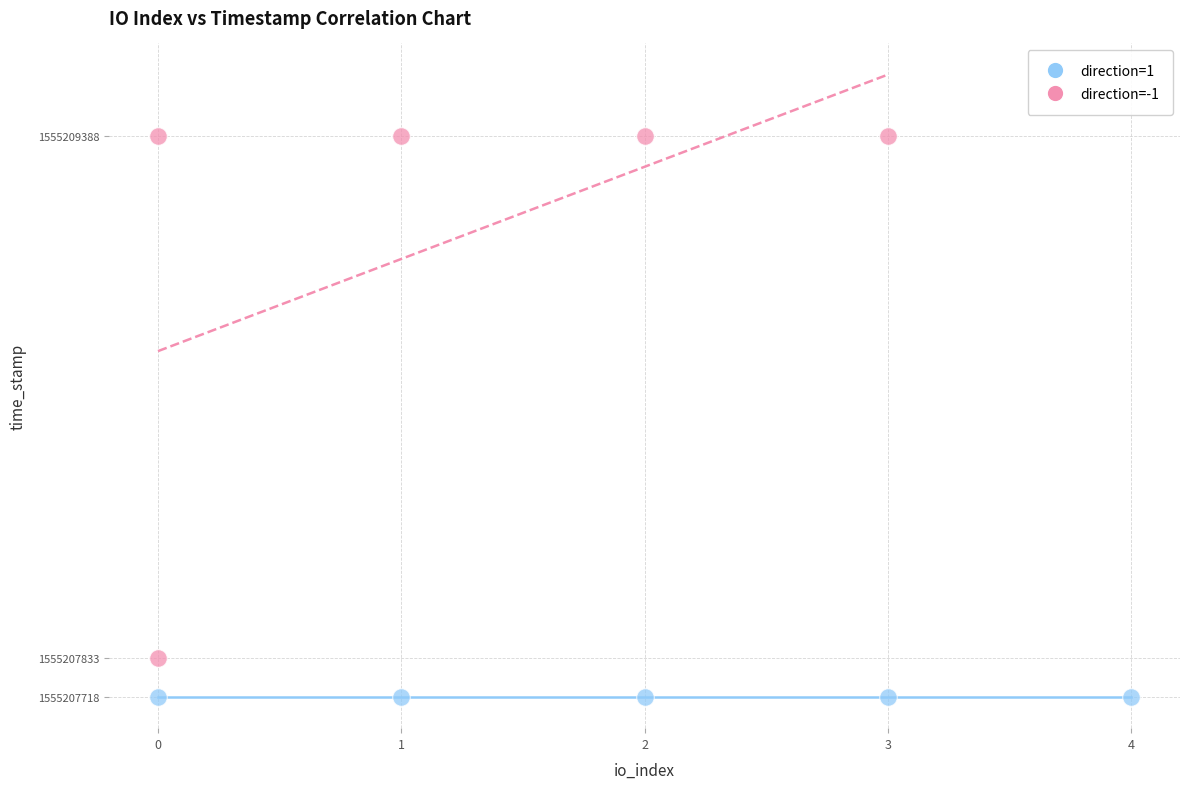

Which series reaches the maximum Y coordinate?

direction=-1